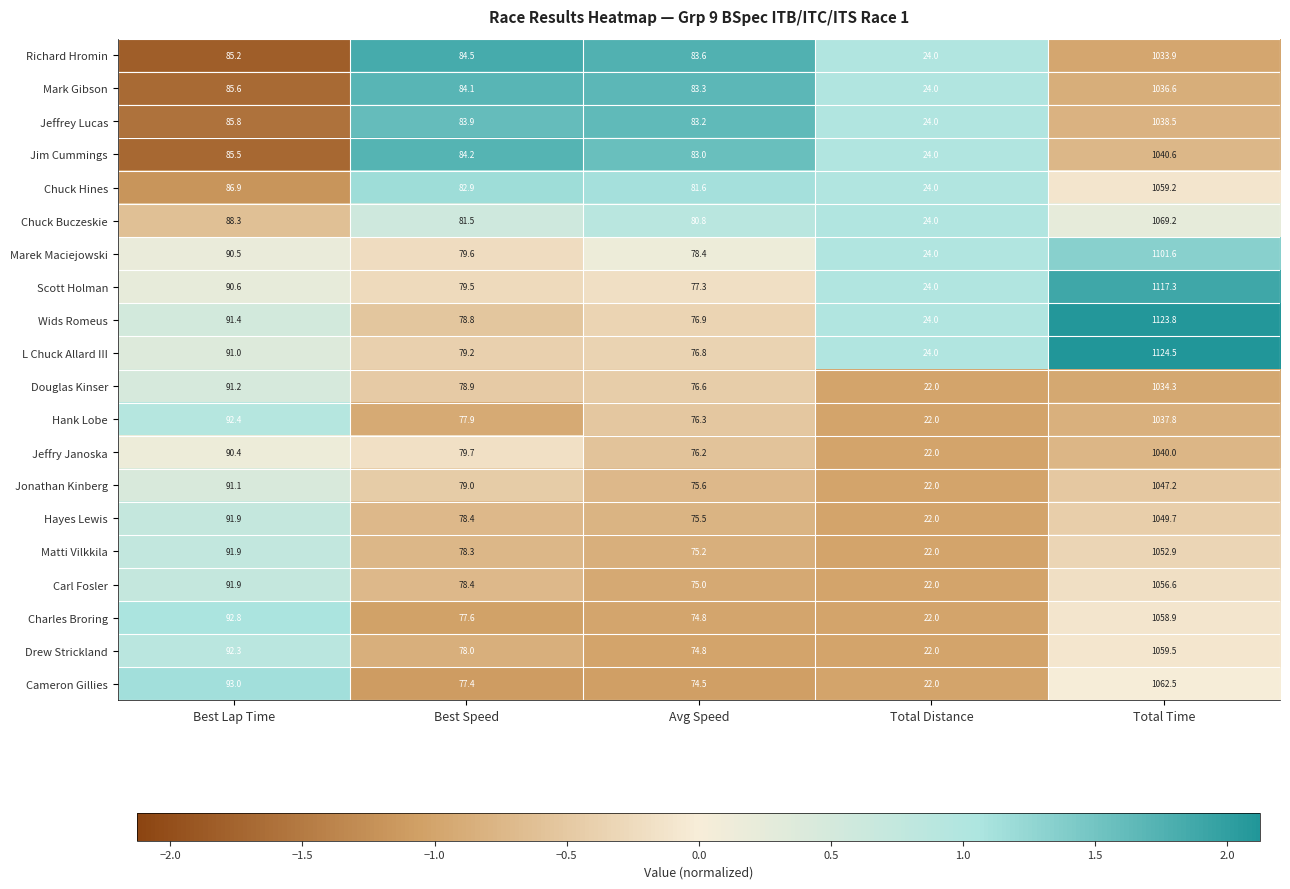

At which category is the sum across all series the highest?

Total Time